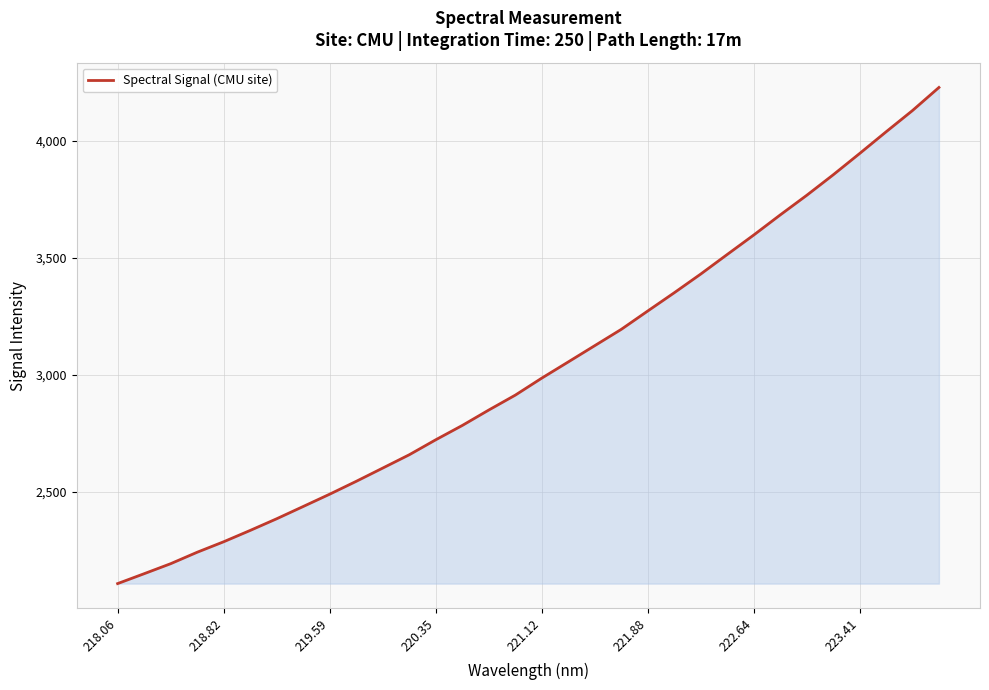

What is the difference between the maximum and minimum values?

2118.6